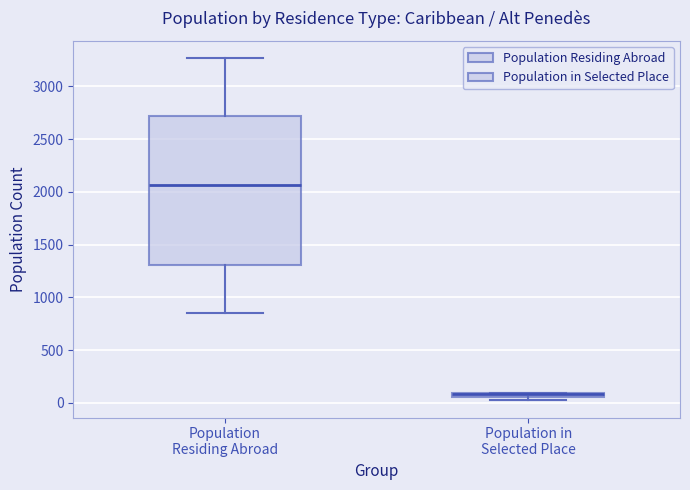

Comparing the boxes themselves (not the whiskers), which one is the tallest?

Population Residing Abroad